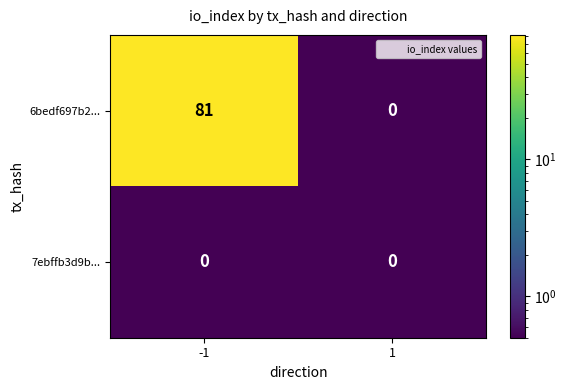

At which category is the sum across all series the highest?

-1